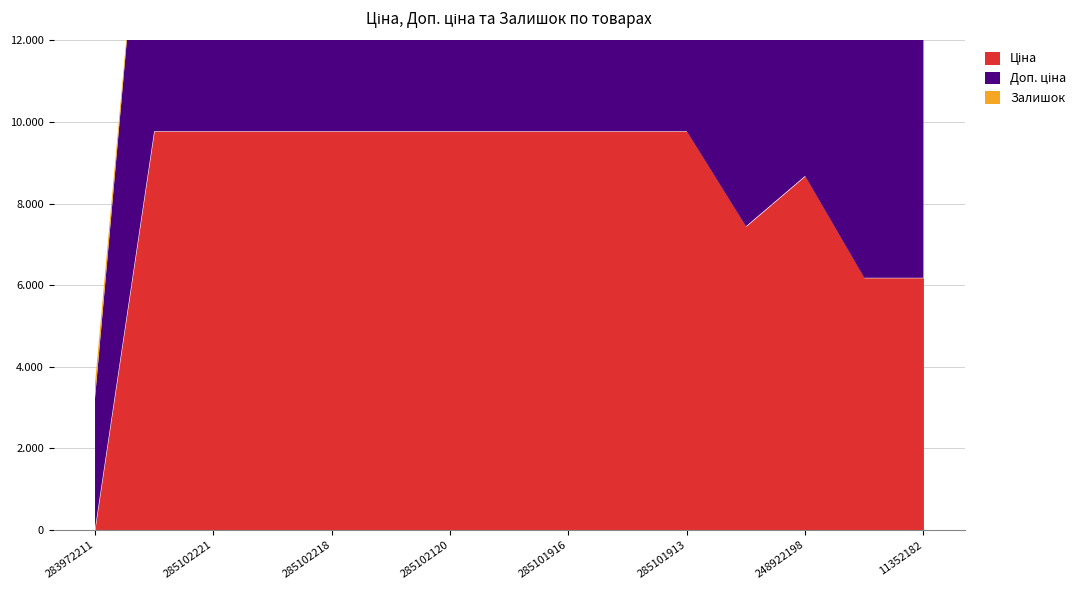

What is the maximum value shown in the chart?

9775.5